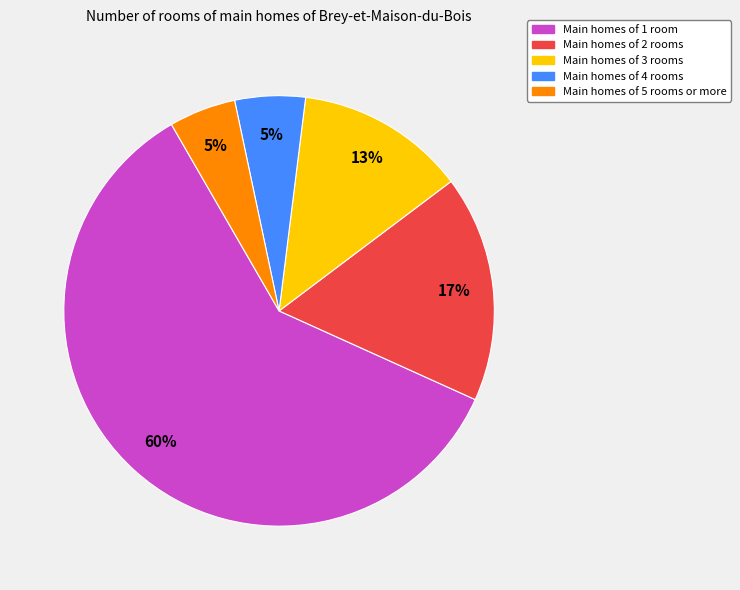

What percentage is the Main homes of 3 rooms slice, to the nearest percent?

13%